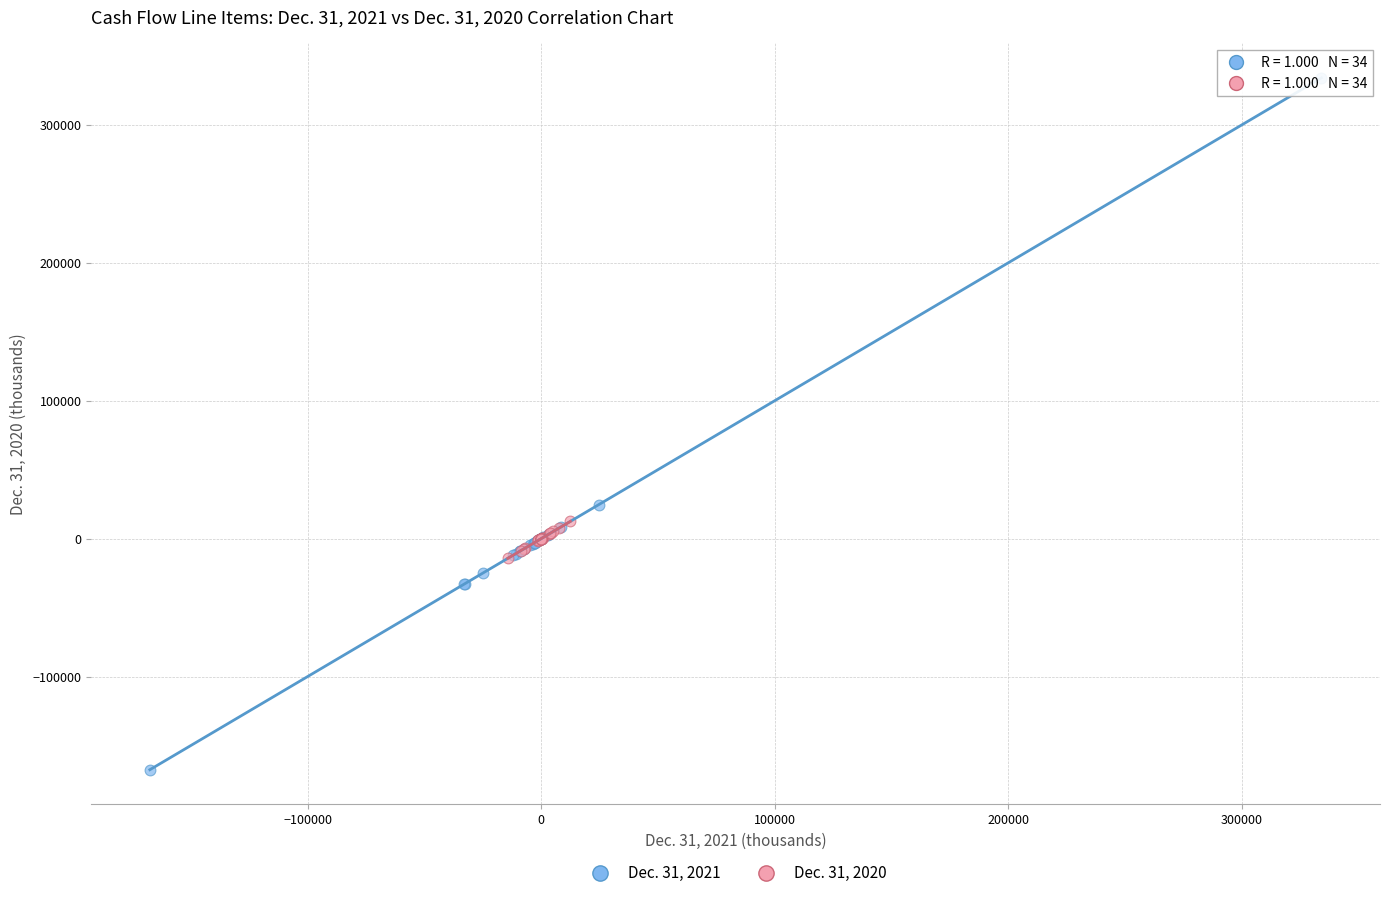

What are all the series names shown in the legend?

Dec. 31, 2021, Dec. 31, 2020